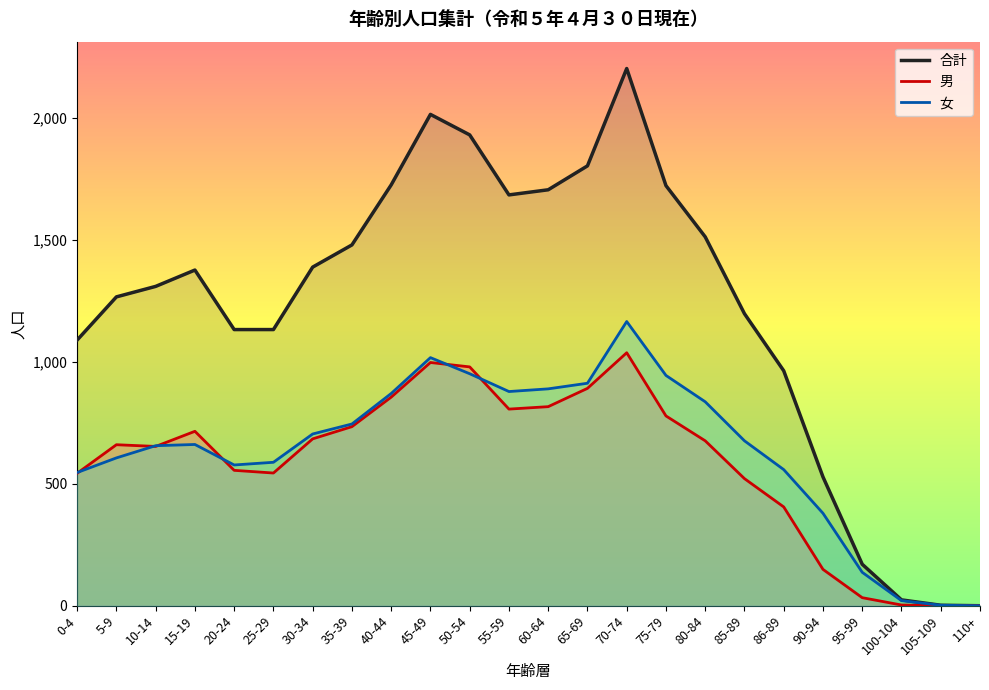

Which series changed the most between 40-44 and 75-79?

男